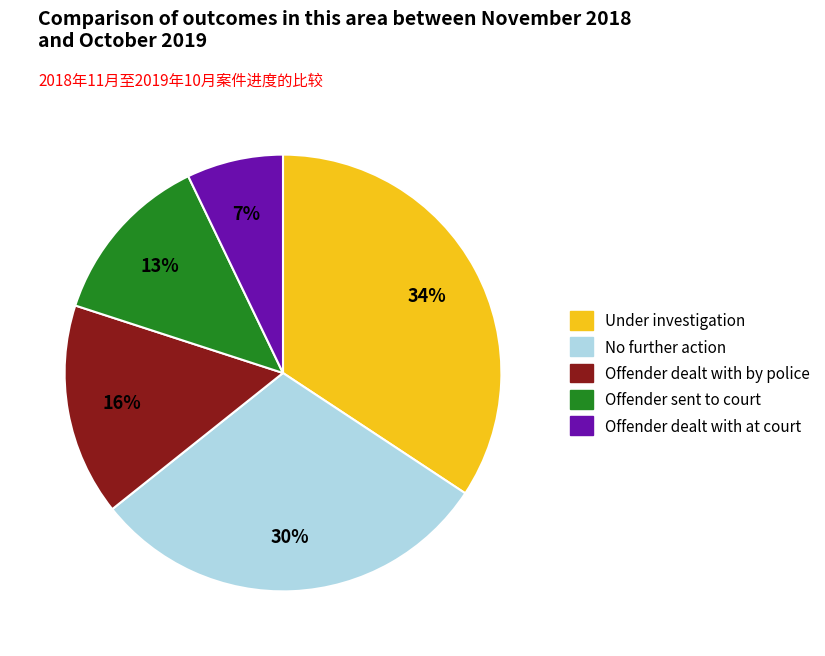

Is there any slice that represents more than half of the pie?

No